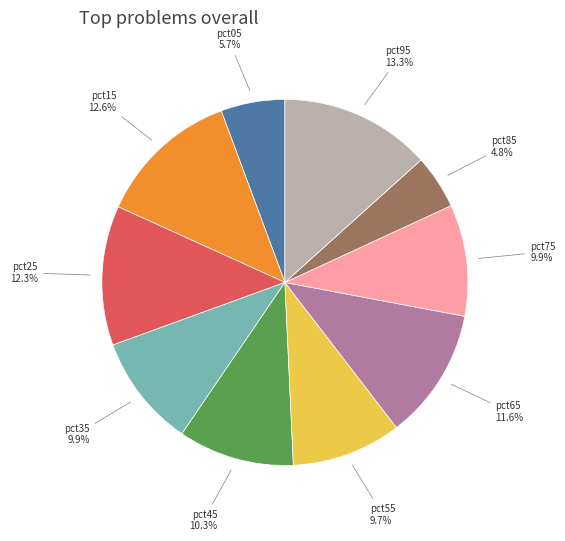

Is there any slice that represents more than half of the pie?

No